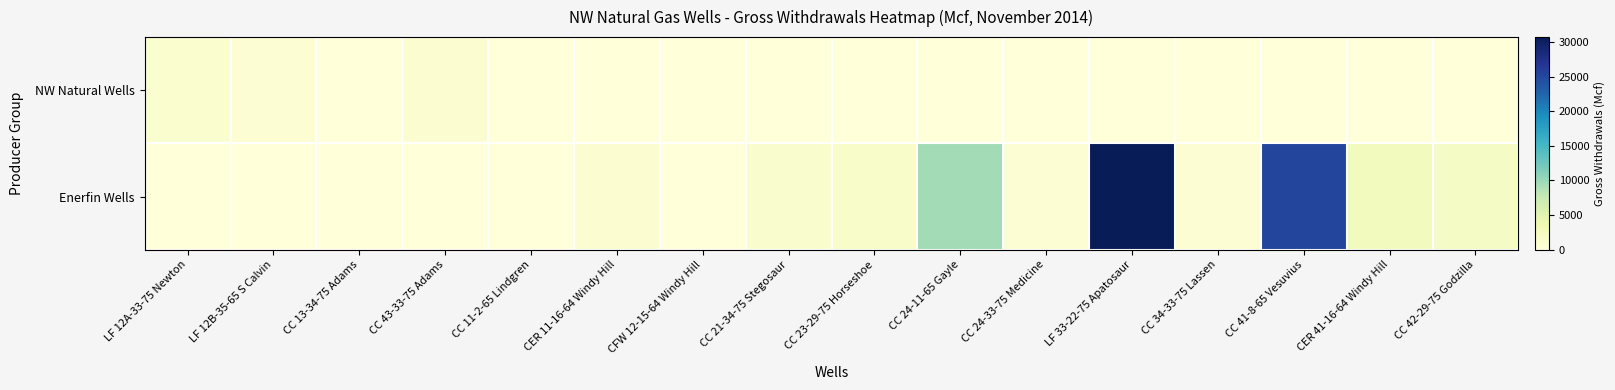

Which series has the widest spread of values?

Enerfin Wells